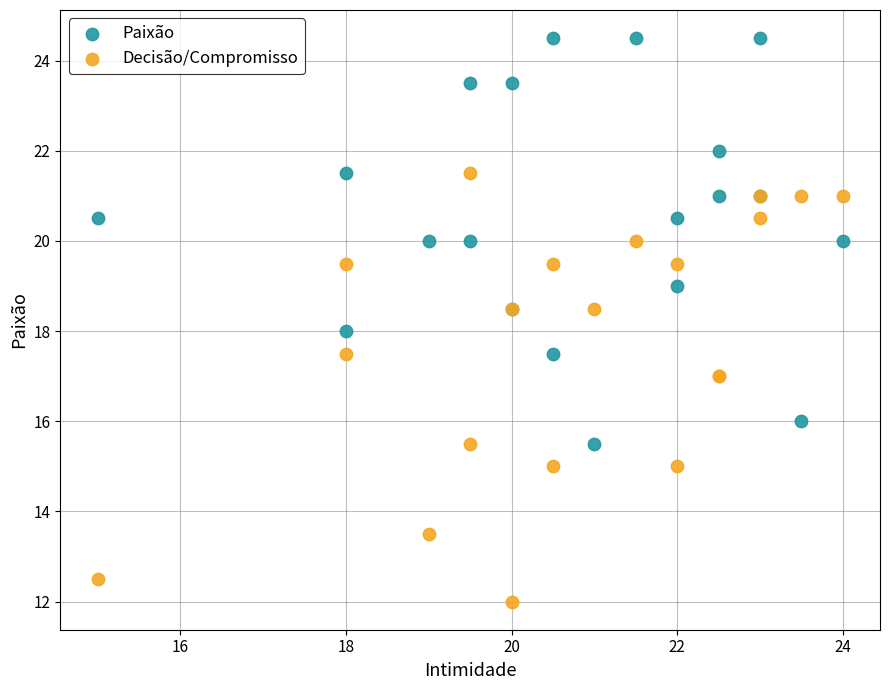

What is the X range (max minus min) for the scatter plot?

9.0